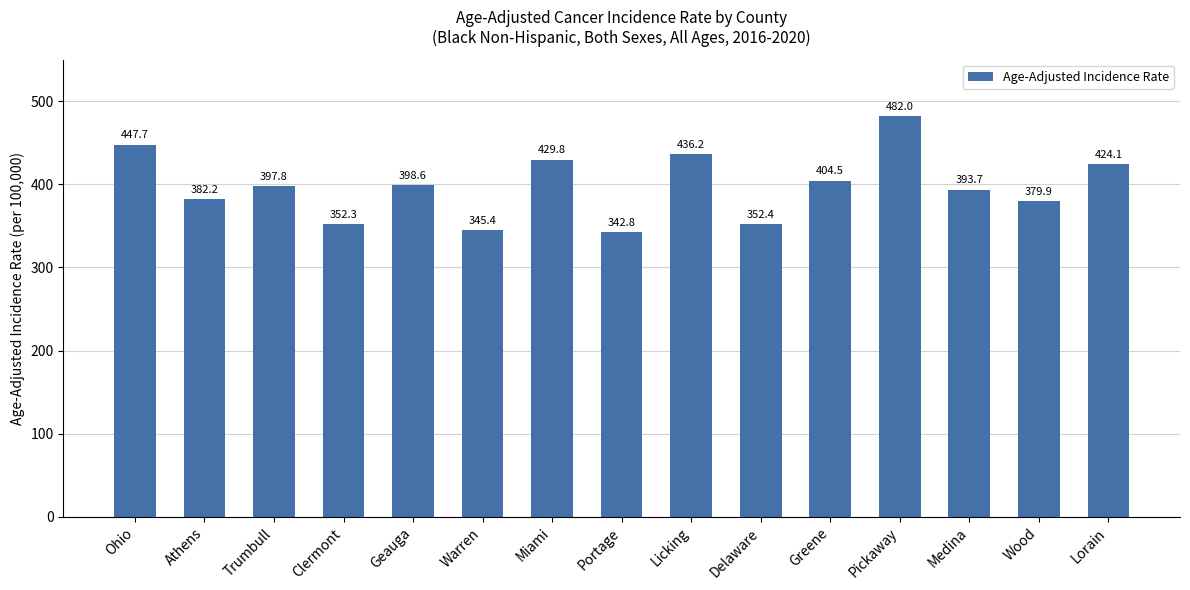

Reading left to right, extract all data points from this chart.

Ohio=447.7	Athens=382.2	Trumbull=397.8	Clermont=352.3	Geauga=398.6	Warren=345.4	Miami=429.8	Portage=342.8	Licking=436.2	Delaware=352.4	Greene=404.5	Pickaway=482.0	Medina=393.7	Wood=379.9	Lorain=424.1